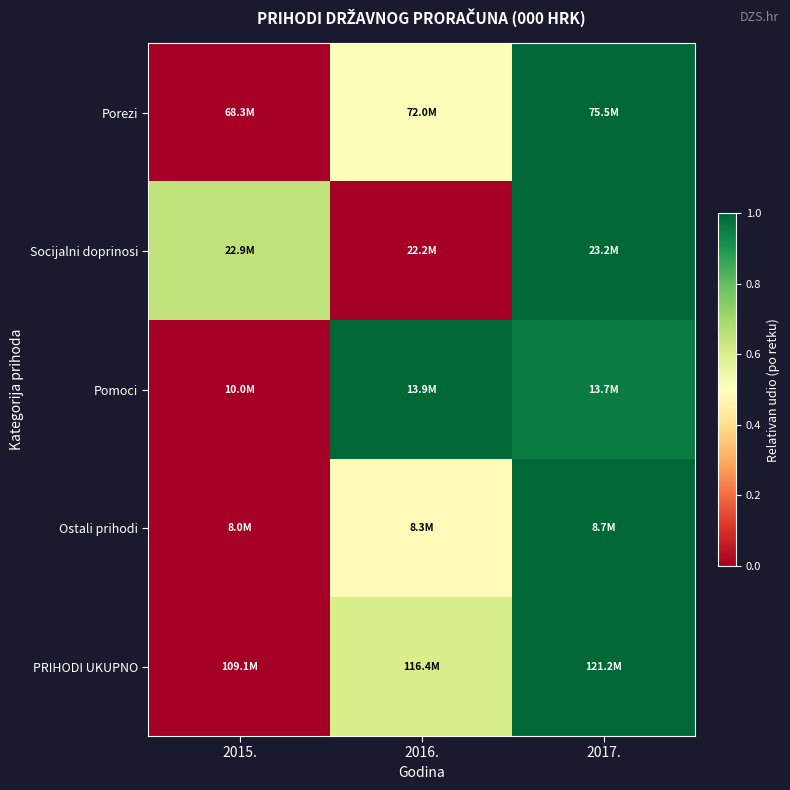

Which category has the highest value across all series?

2017.